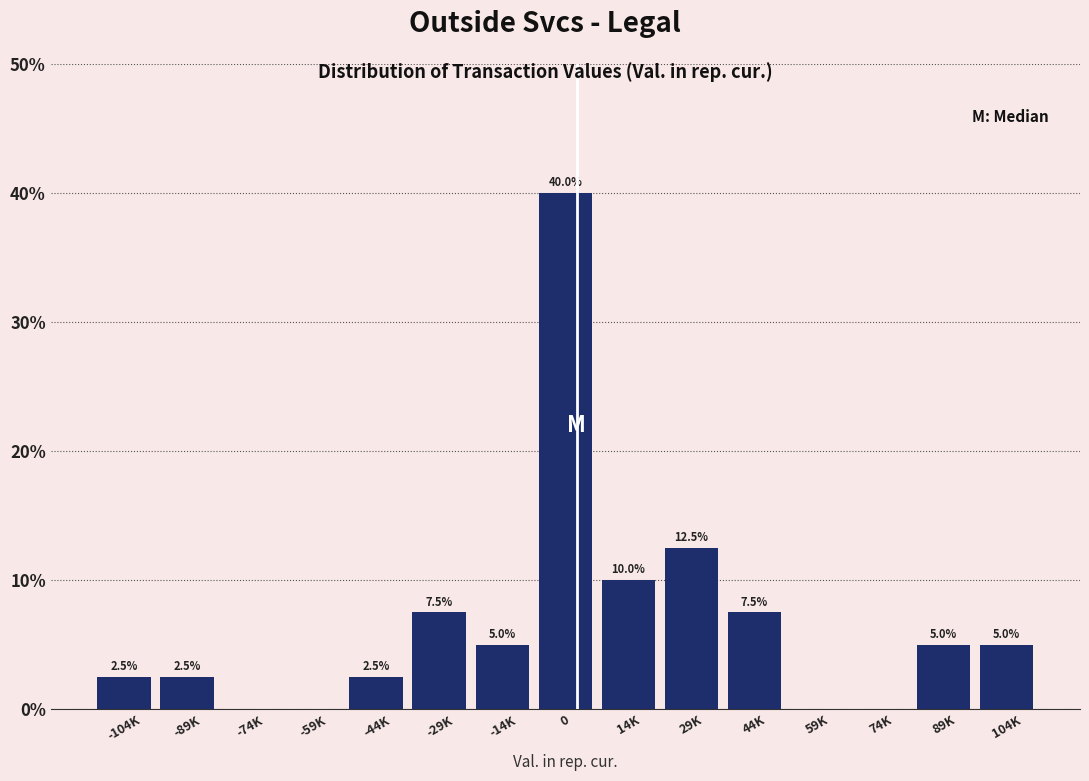

Reading left to right, extract all data points from this chart.

-104K=2.5	-89K=2.5	-74K=0.0	-59K=0.0	-44K=2.5	-29K=7.5	-14K=5.0	0=40.0	14K=10.0	29K=12.5	44K=7.5	59K=0.0	74K=0.0	89K=5.0	104K=5.0